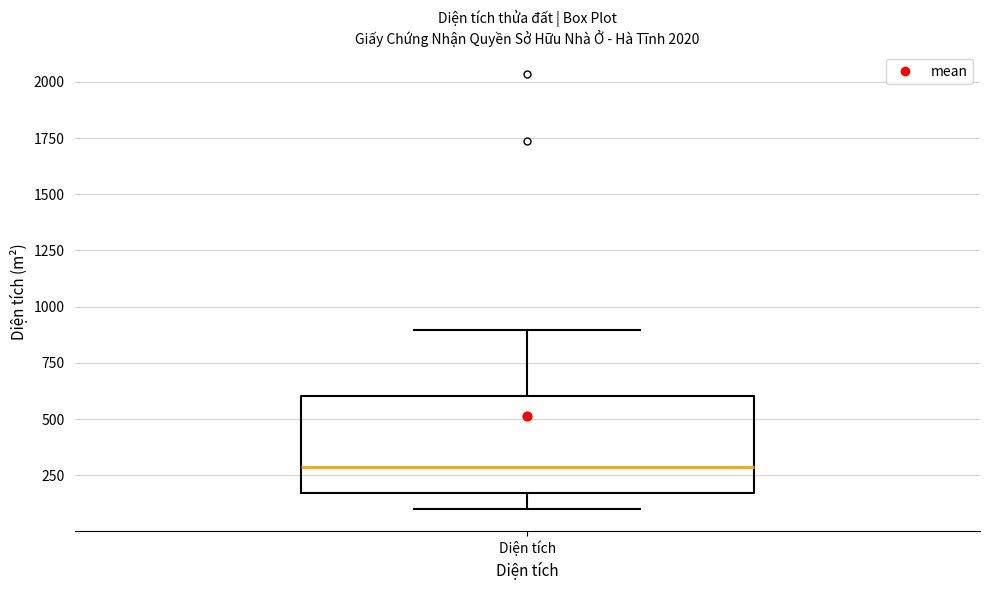

Where is the lower edge of the box for Diện tích on the y-axis? The values are not printed on the chart, so give them approximately, as read against the axis.

150